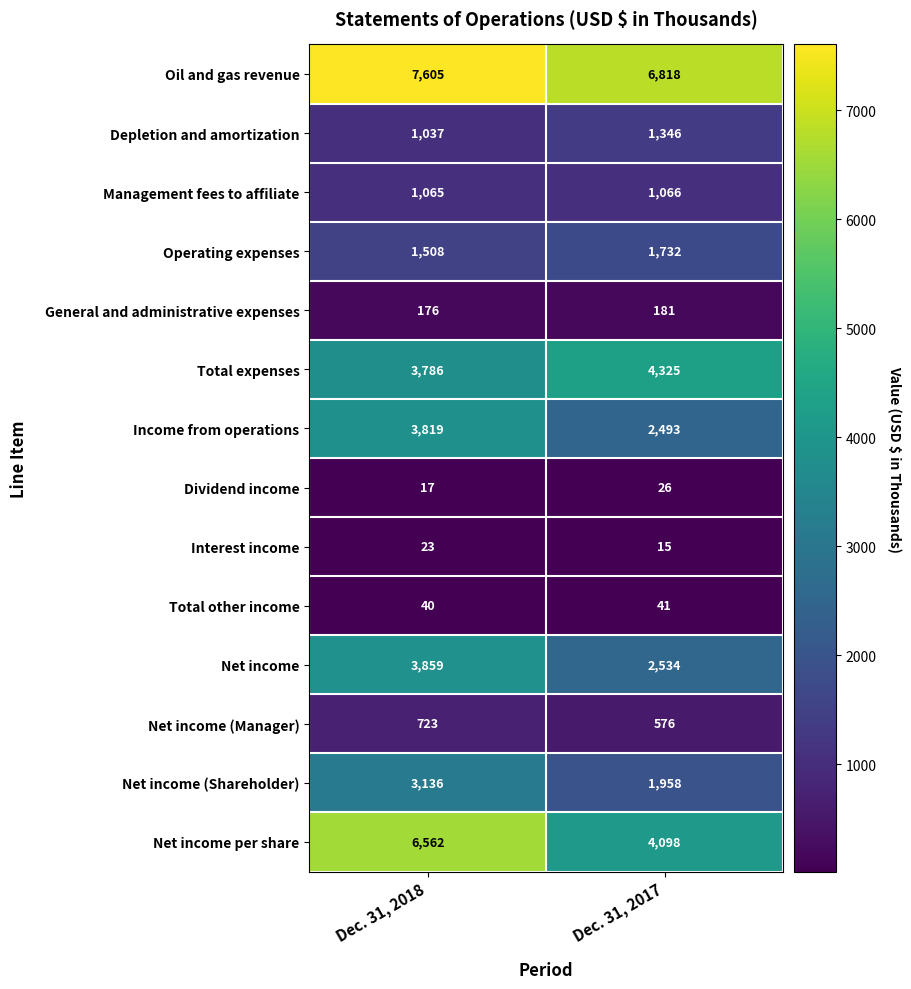

Count the number of data series in this chart.

14